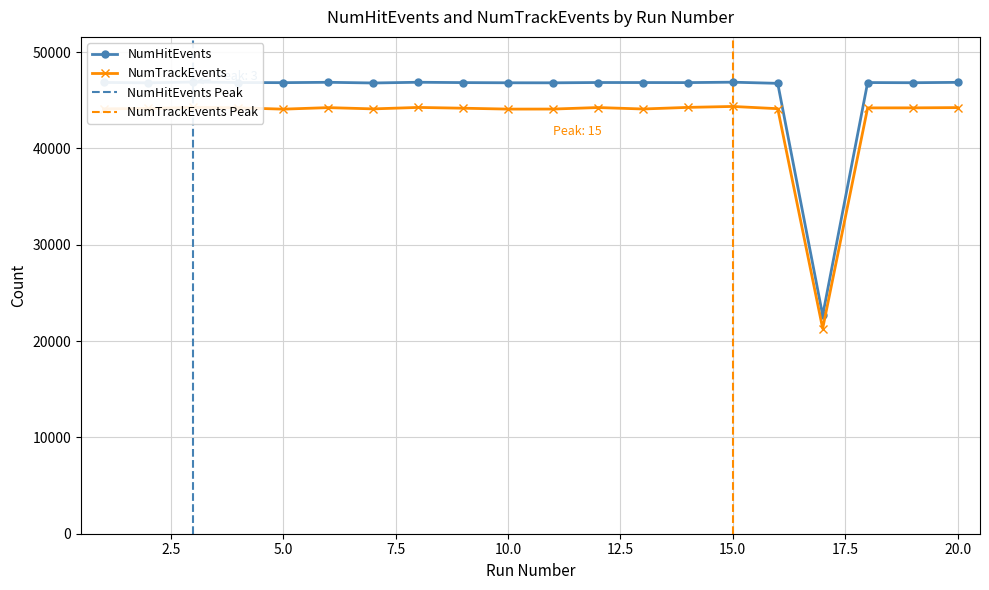

Rank the series at 6 from highest to lowest value.

NumHitEvents, NumTrackEvents